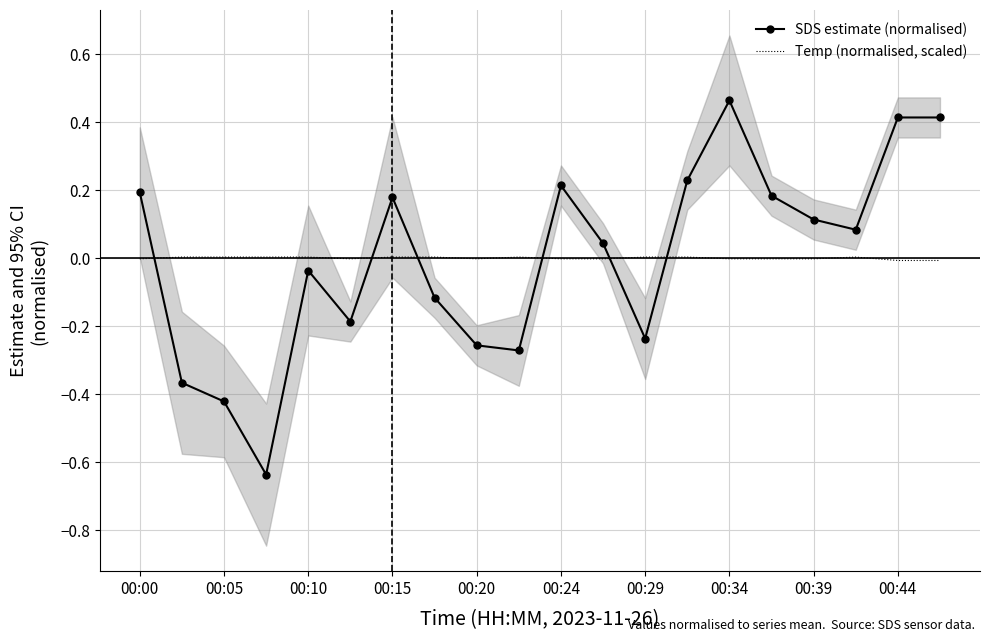

After their last crossing, which series has the higher values: Temp (normalised, scaled) or SDS estimate (normalised)?

SDS estimate (normalised)